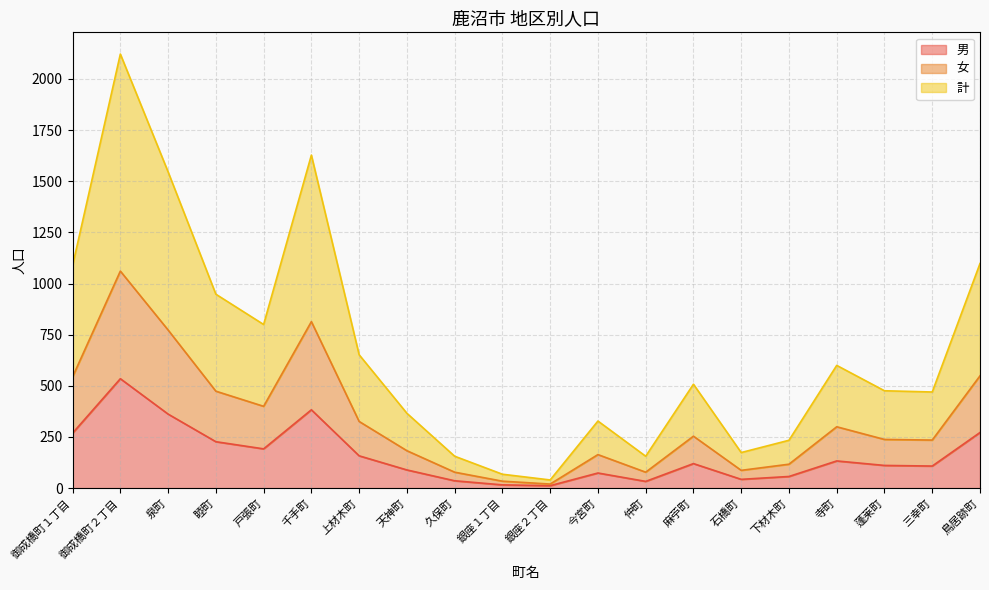

What is the average value of the 女 series?

336